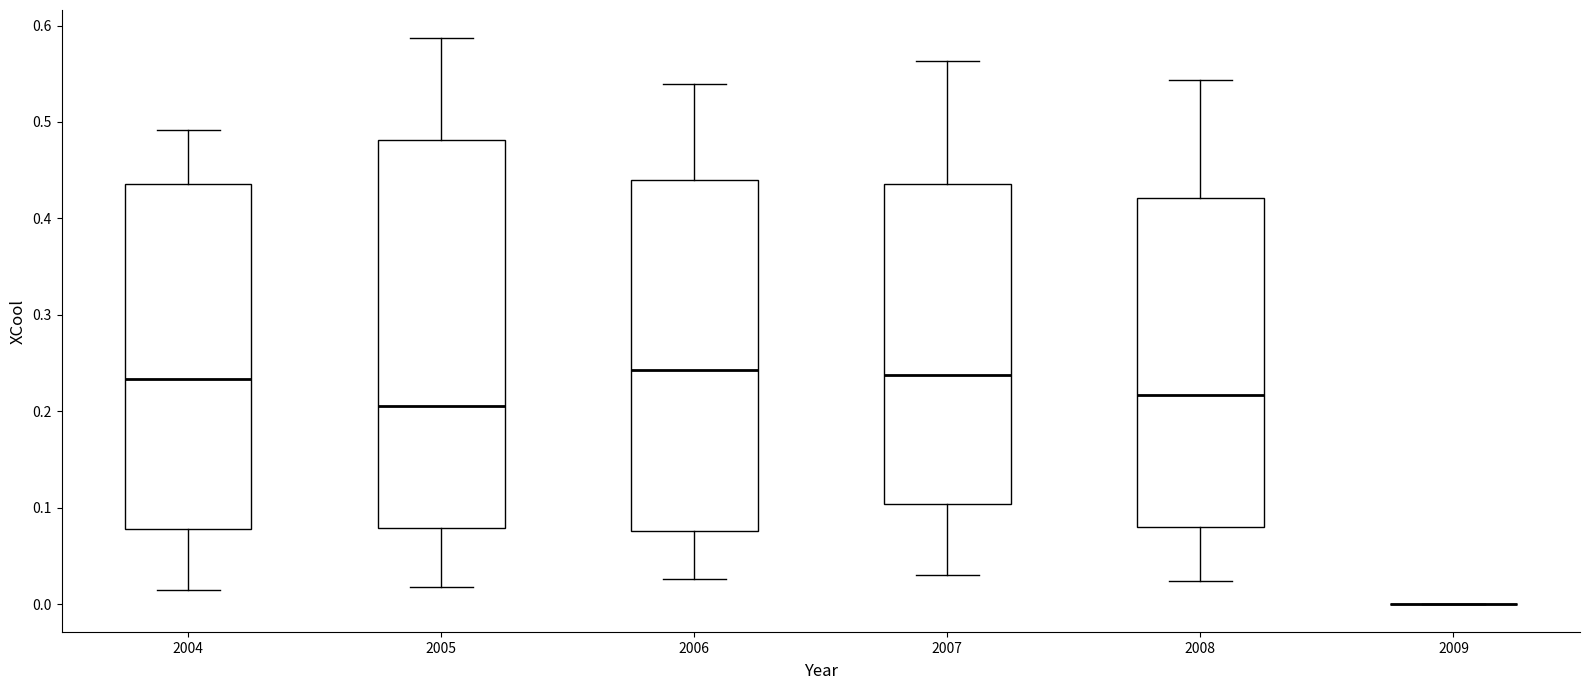

Reading left to right, read every box against the y-axis: the position of its median line, the range the box covers, and the ends of its whiskers. The values are not printed on the chart, so give them approximately, as read against the axis.

2004: median 0.23, box 0.08 to 0.44, whiskers 0.01 to 0.49
2005: median 0.21, box 0.08 to 0.48, whiskers 0.02 to 0.59
2006: median 0.24, box 0.08 to 0.44, whiskers 0.03 to 0.54
2007: median 0.24, box 0.10 to 0.44, whiskers 0.03 to 0.56
2008: median 0.22, box 0.08 to 0.42, whiskers 0.02 to 0.54
2009: box collapsed to a line at 0.00, whiskers 0.00 to 0.00